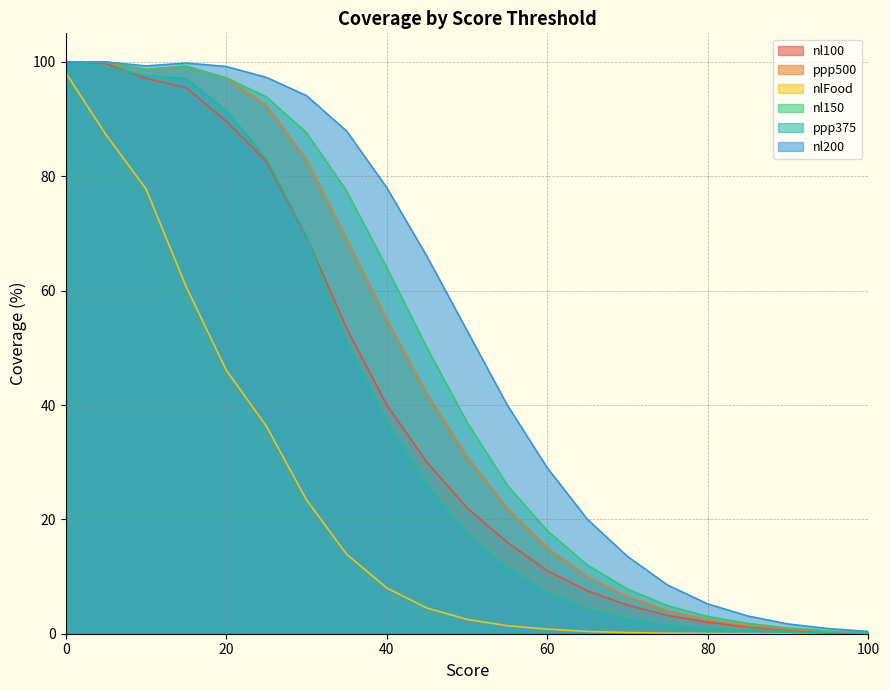

Which series has the widest spread of values?

ppp375